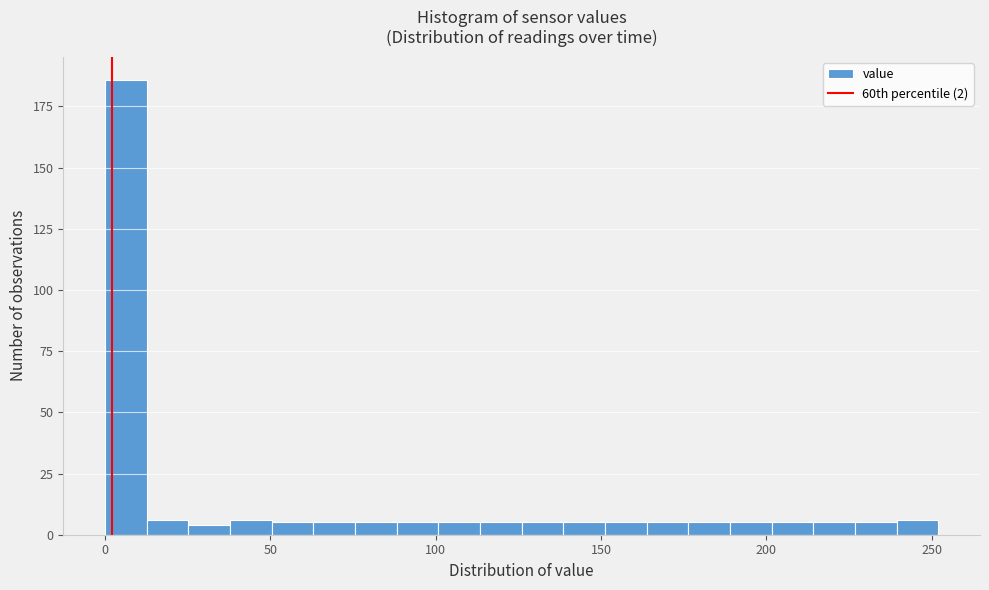

Read against the x-axis, roughly where is the centre of the tallest bar?

5